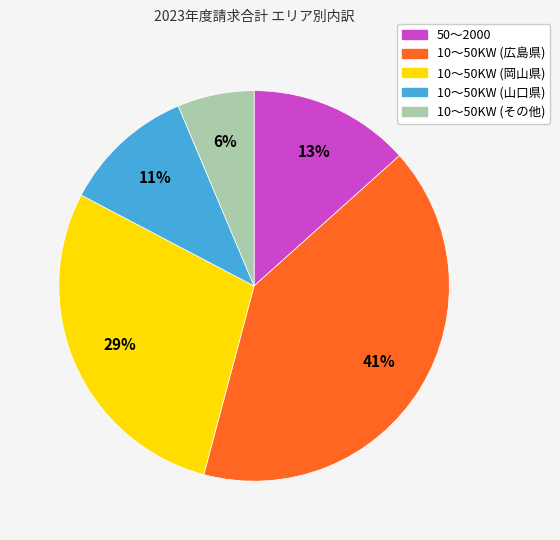

To the nearest percent, what percentage of the pie is 10～50KW (山口県)?

11%